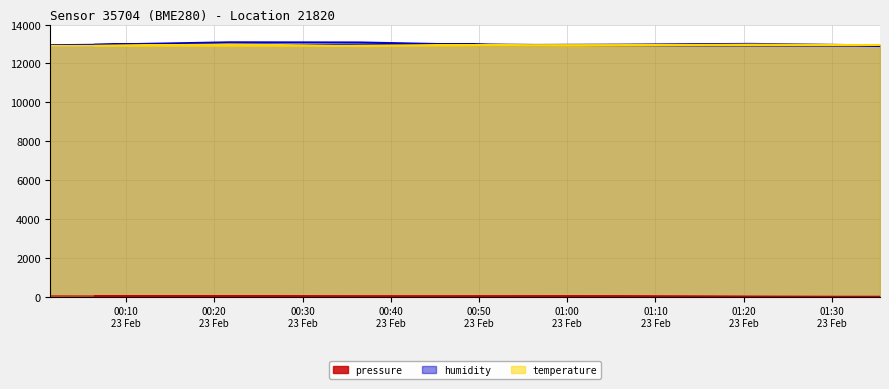

Reading left to right, extract all data points from this chart.

pressure: 2023-02-23T00:01:26=28.9	2023-02-23T00:16:12=19.2	2023-02-23T00:31:37=15.2	2023-02-23T00:46:25=13.9	2023-02-23T01:01:09=16.1	2023-02-23T01:15:52=11.1	2023-02-23T01:30:35=0.0	2023-02-23T01:37:52=3.3	2023-02-23T00:06:24=13.3	2023-02-23T00:21:41=21.0	2023-02-23T00:36:32=16.9	2023-02-23T00:51:21=20.0	2023-02-23T01:06:03=22.6	2023-02-23T01:20:45=8.1	2023-02-23T01:35:27=4.9
humidity: 2023-02-23T00:01:26=12948.0	2023-02-23T00:16:12=13008.0	2023-02-23T00:31:37=12948.0	2023-02-23T00:46:25=13008.0	2023-02-23T01:01:09=12932.0	2023-02-23T01:15:52=12948.0	2023-02-23T01:30:35=12952.0	2023-02-23T01:37:52=12904.0	2023-02-23T00:06:24=12968.0	2023-02-23T00:21:41=13096.0	2023-02-23T00:36:32=13088.0	2023-02-23T00:51:21=12954.0	2023-02-23T01:06:03=12976.0	2023-02-23T01:20:45=13016.0	2023-02-23T01:35:27=12936.0
temperature: 2023-02-23T00:01:26=12915.0	2023-02-23T00:16:12=12929.0	2023-02-23T00:31:37=12901.0	2023-02-23T00:46:25=12943.0	2023-02-23T01:01:09=12894.0	2023-02-23T01:15:52=12950.0	2023-02-23T01:30:35=12936.0	2023-02-23T01:37:52=12950.0	2023-02-23T00:06:24=12915.0	2023-02-23T00:21:41=12992.0	2023-02-23T00:36:32=12894.0	2023-02-23T00:51:21=12936.0	2023-02-23T01:06:03=12936.0	2023-02-23T01:20:45=12985.0	2023-02-23T01:35:27=12957.0